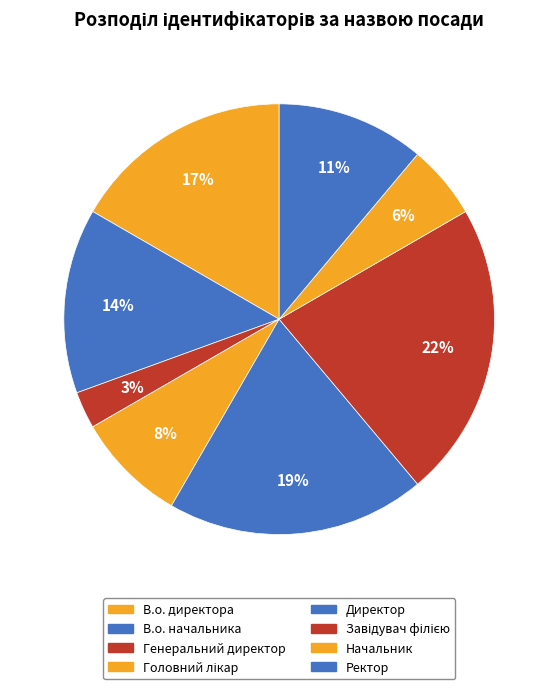

Is there any slice that represents more than half of the pie?

No